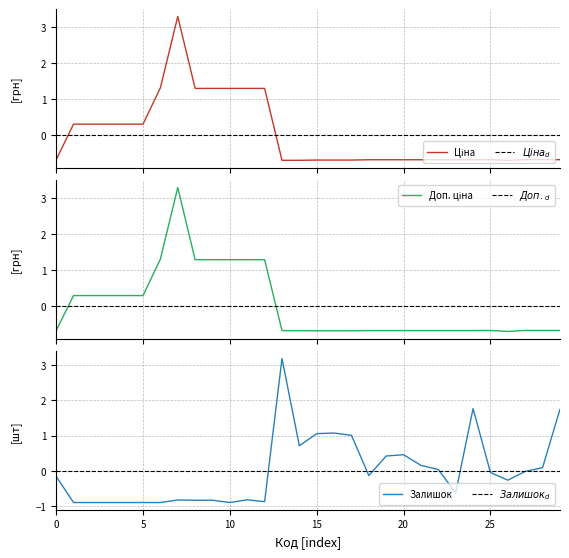

True or false: Залишок has a value of -0.5 at 5.

False